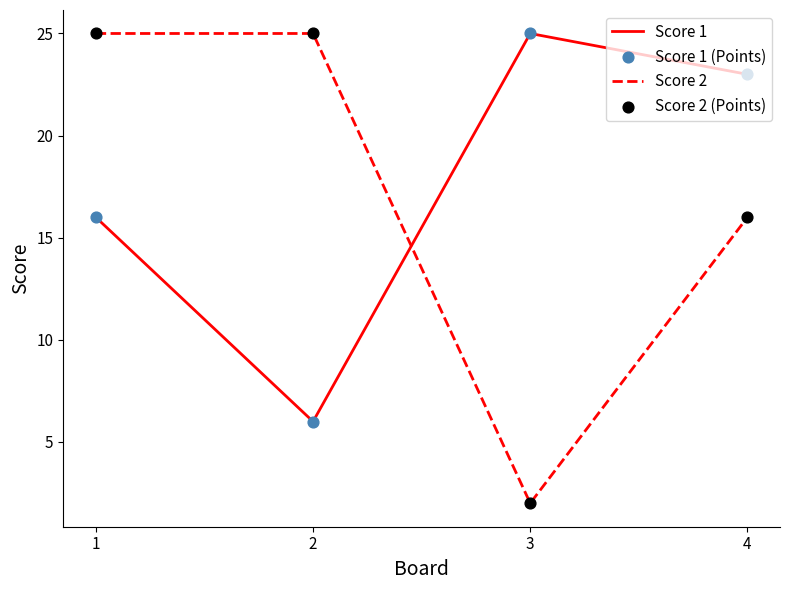

What is the spread (max minus min) of values at 4?

7